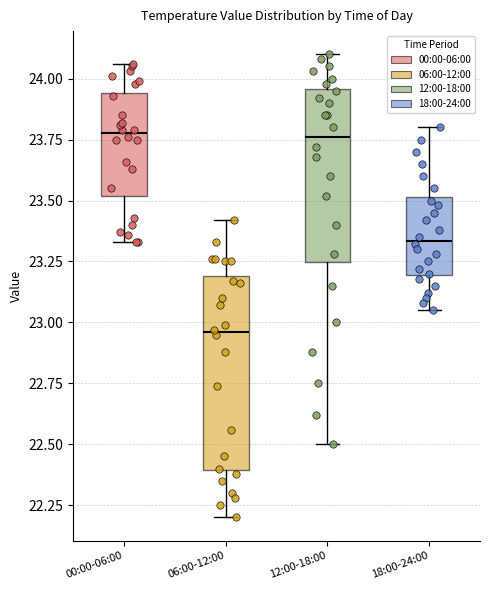

Where does the upper whisker of the box for 18:00-24:00 end on the y-axis? The values are not printed on the chart, so give them approximately, as read against the axis.

23.80